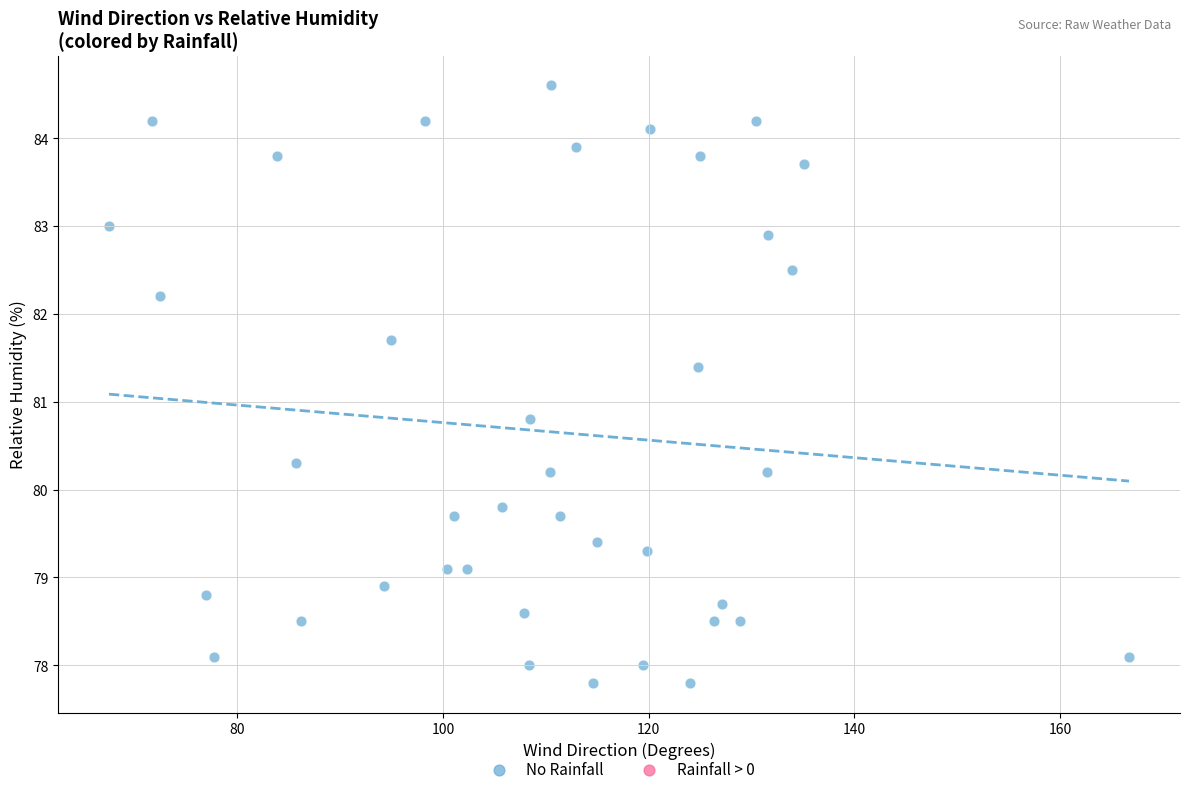

What is the range of Y values (max minus min)?

6.8